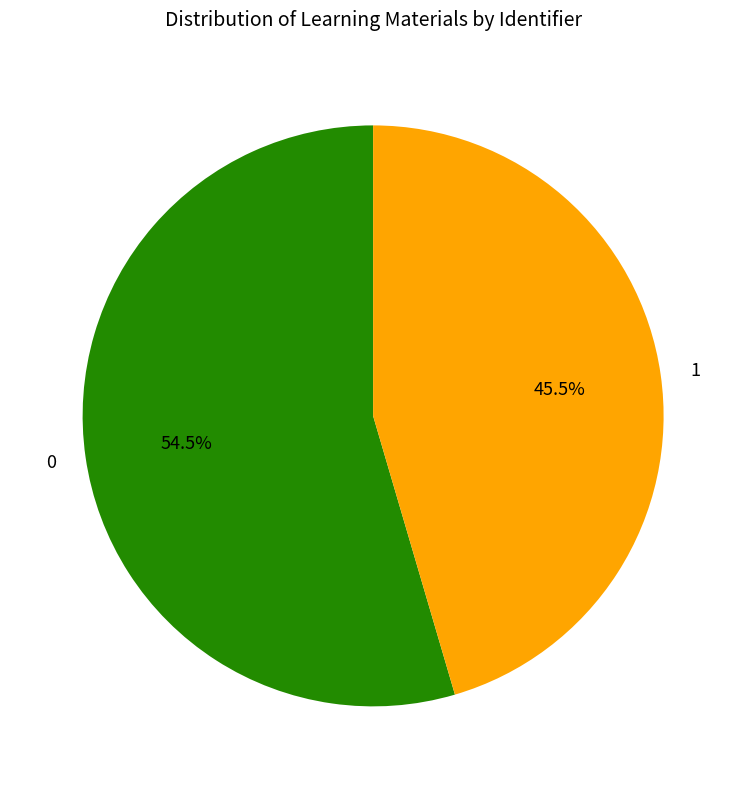

Does any single category account for the majority?

Yes